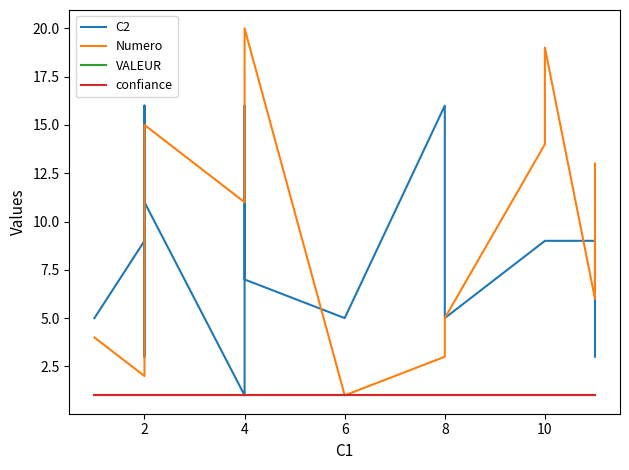

True or false: confiance and Numero intersect in this chart.

False